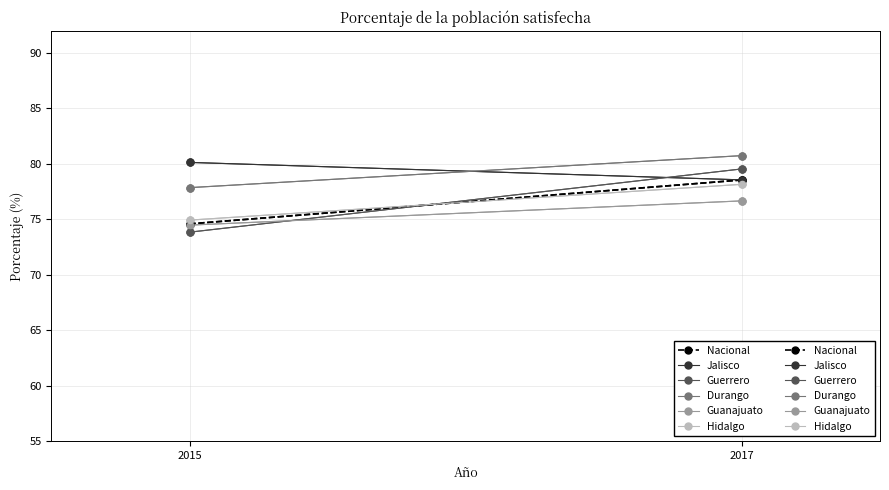

What is the total value across all series at 2017?

472.2